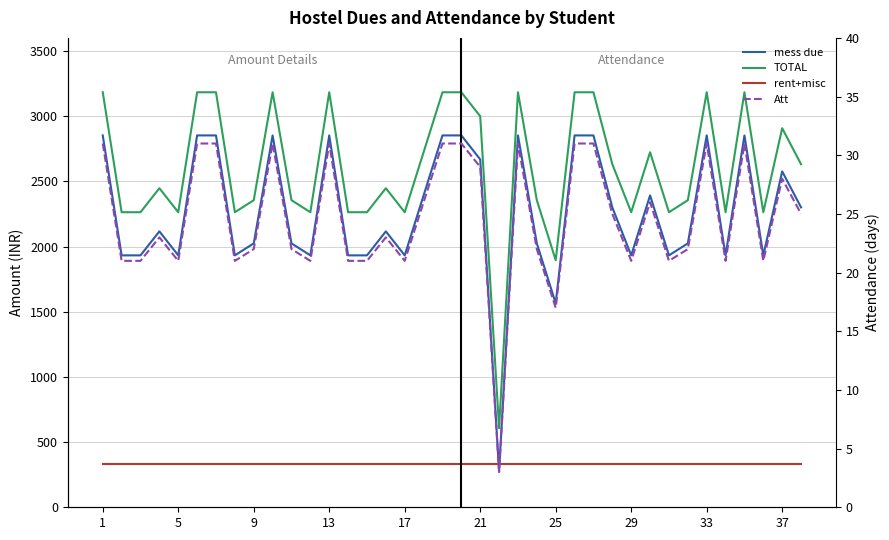

Count the number of data series in this chart.

4